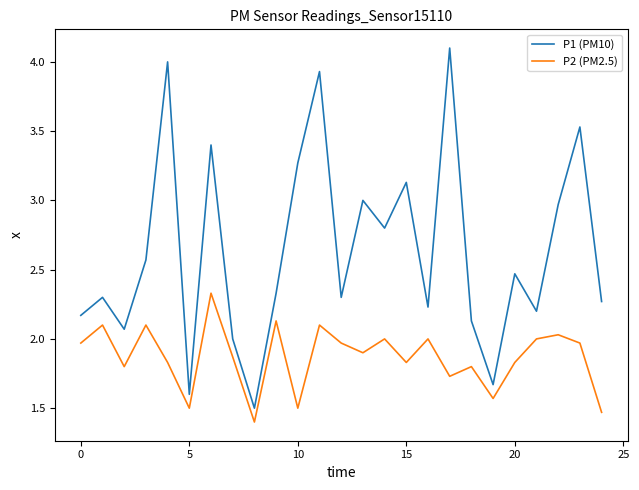

How many distinct data groups are displayed?

2